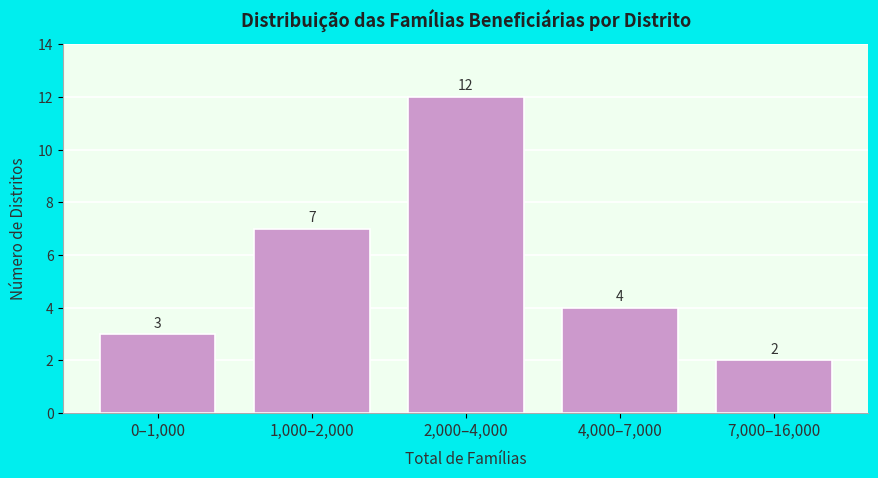

Reading left to right, extract all data points from this chart.

0–1,000=3	1,000–2,000=7	2,000–4,000=12	4,000–7,000=4	7,000–16,000=2